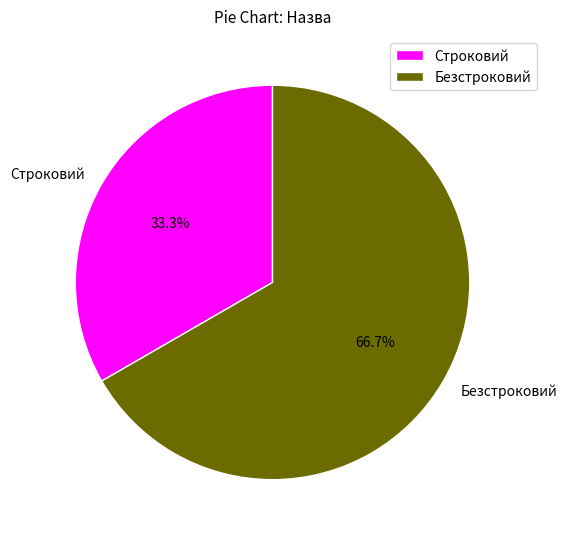

The Строковий slice represents 43% of the pie. True or false?

False